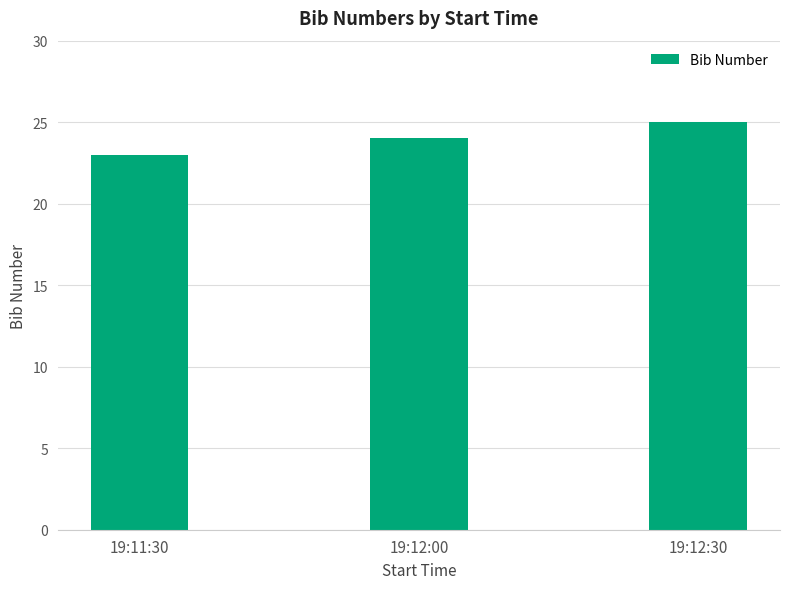

True or false: the data shows 24 at 19:12:00.

True